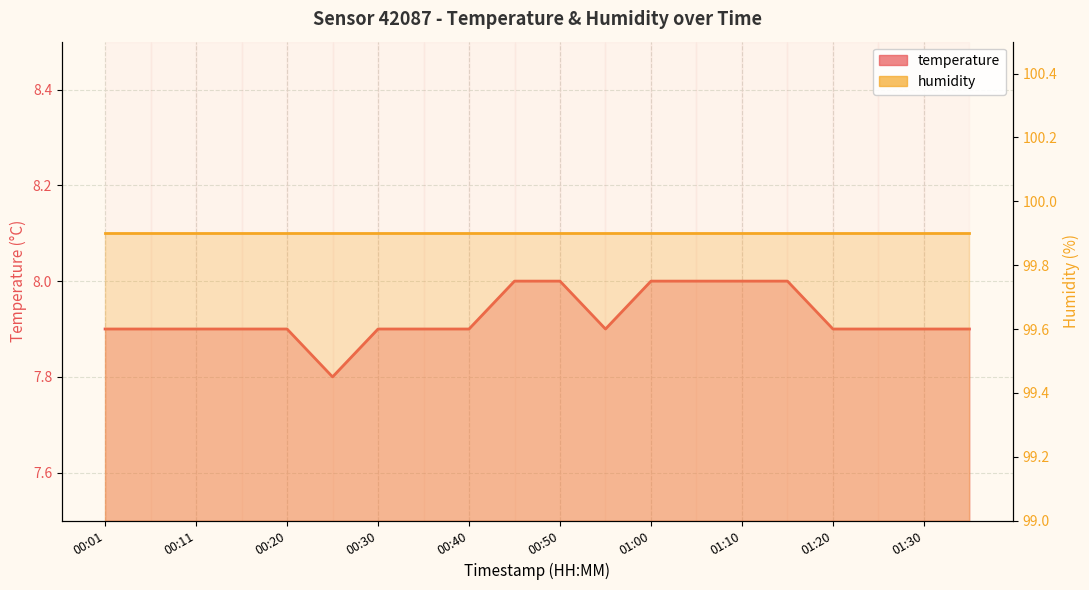

List the labels in order of value, largest first.

00:45, 00:50, 01:00, 01:05, 01:10, 01:15, 00:01, 00:06, 00:11, 00:15, 00:20, 00:30, 00:35, 00:40, 00:55, 01:20, 01:25, 01:30, 01:35, 00:25